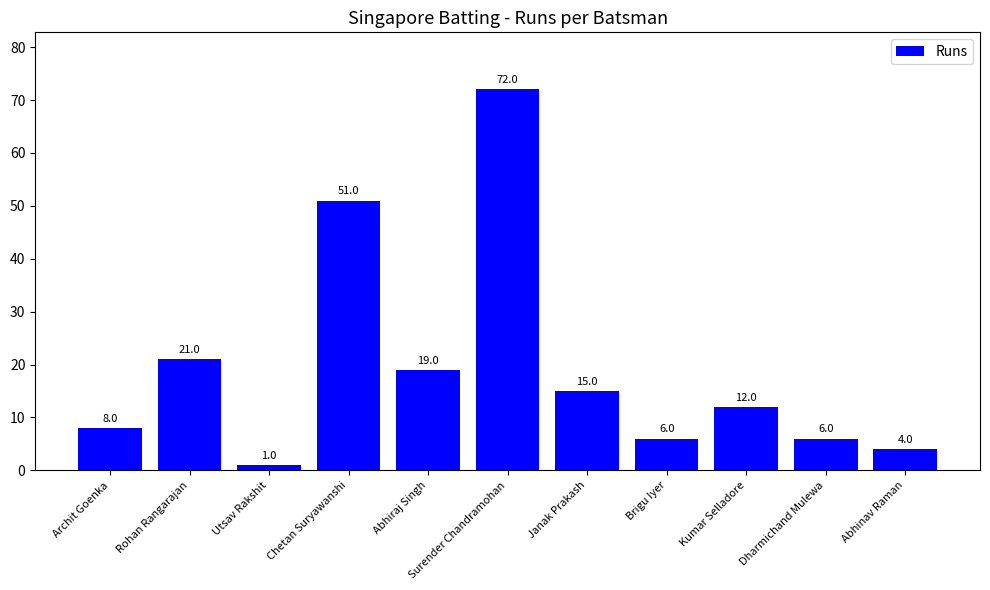

Reading right to left, list all the values displayed in this chart.

Abhinav Raman=4	Dharmichand Mulewa=6	Kumar Selladore=12	Brigu Iyer=6	Janak Prakash=15	Surender Chandramohan=72	Abhiraj Singh=19	Chetan Suryawanshi=51	Utsav Rakshit=1	Rohan Rangarajan=21	Archit Goenka=8